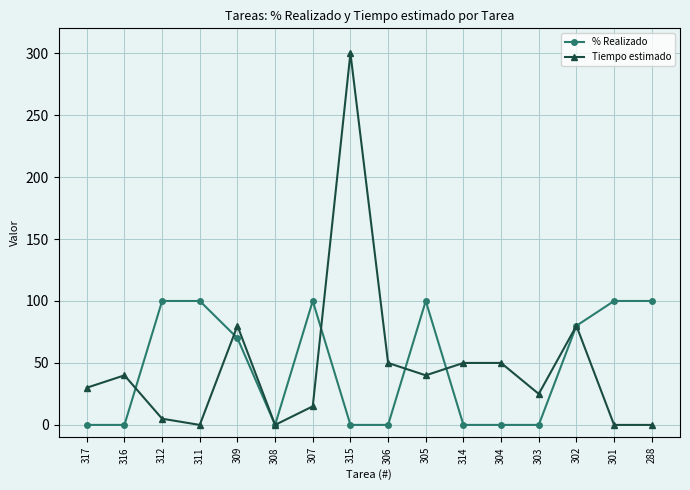

What is the maximum value for Tiempo estimado?

300